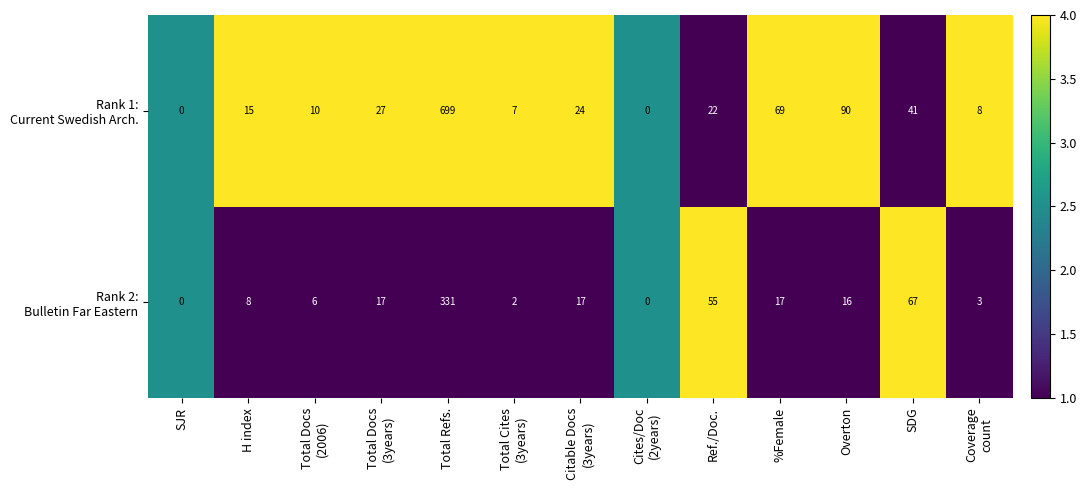

What is the spread (max minus min) of values at Total Refs.?

368